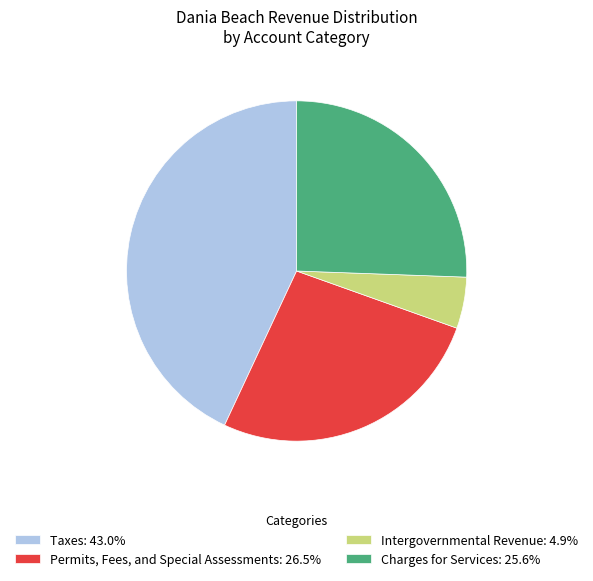

What is the largest slice in the pie chart?

Taxes